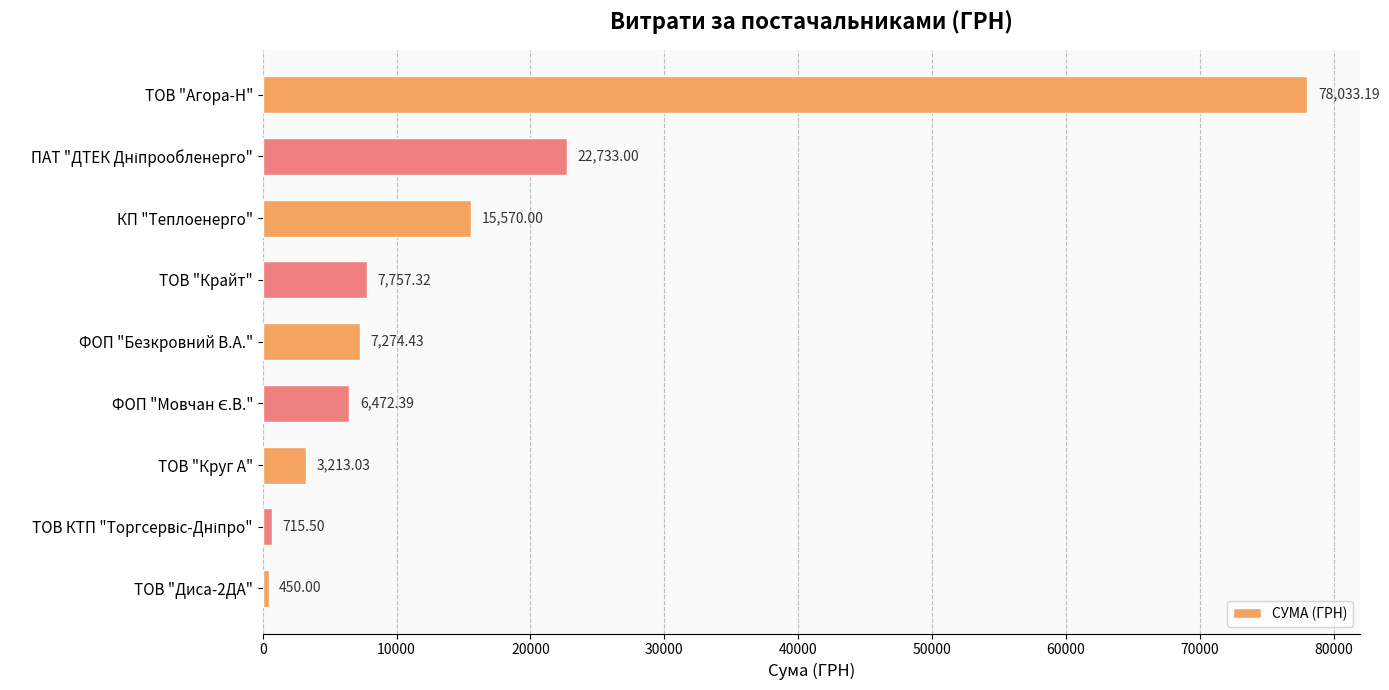

At which category does the chart reach its peak across all series?

ТОВ "Агора-Н"